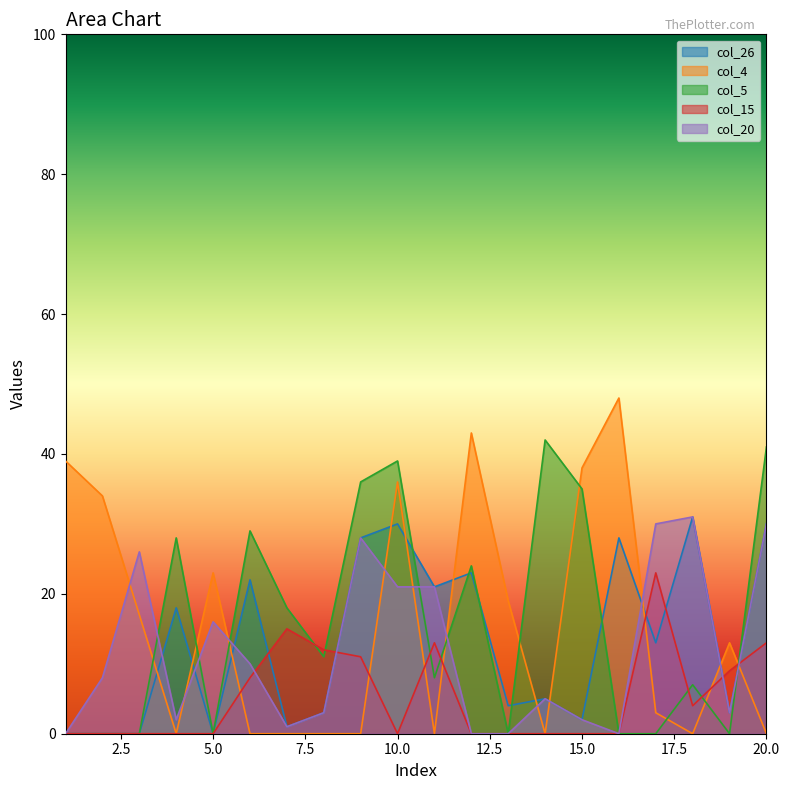

What is the spread (max minus min) of values at 11?

21